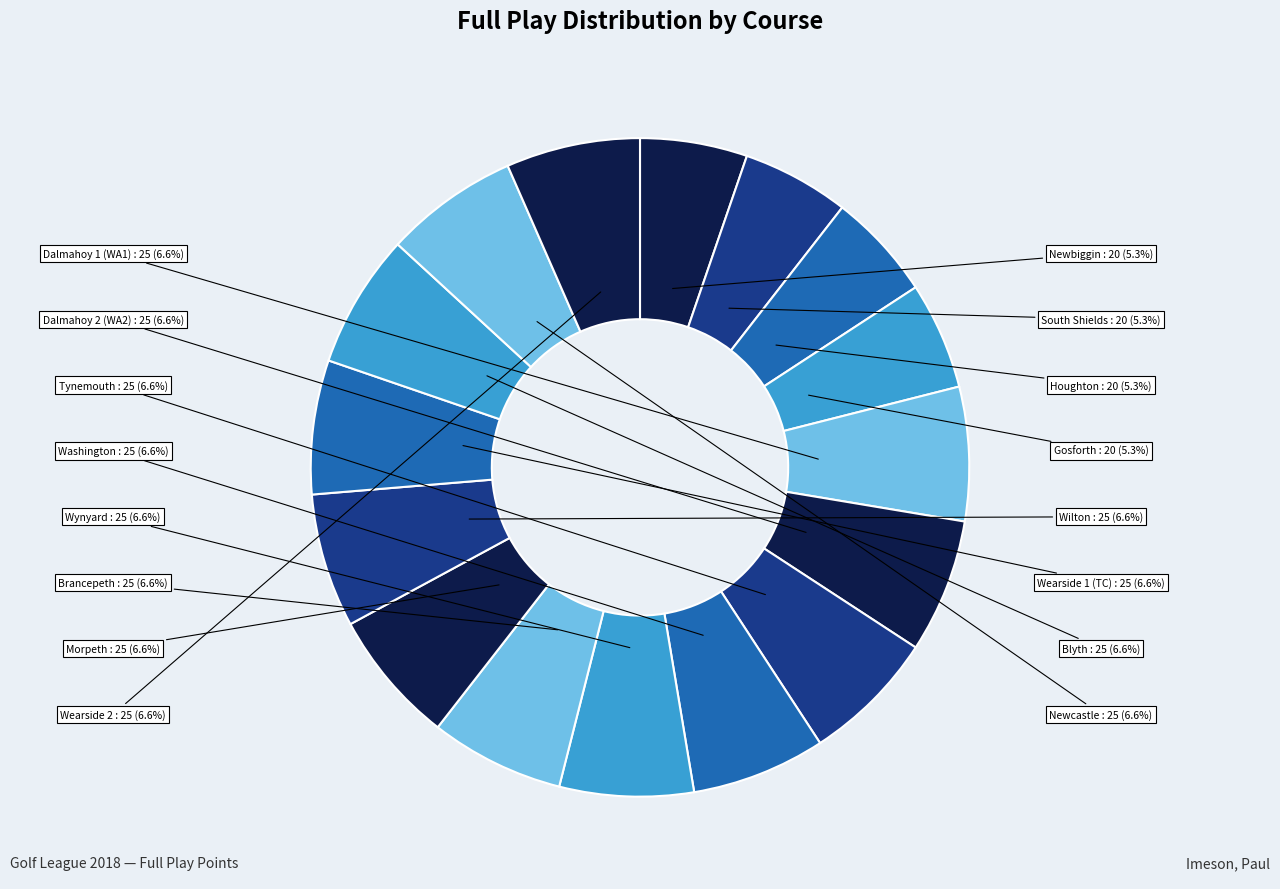

Approximately how many times larger is the value at Gosforth compared to Blyth?

0.8